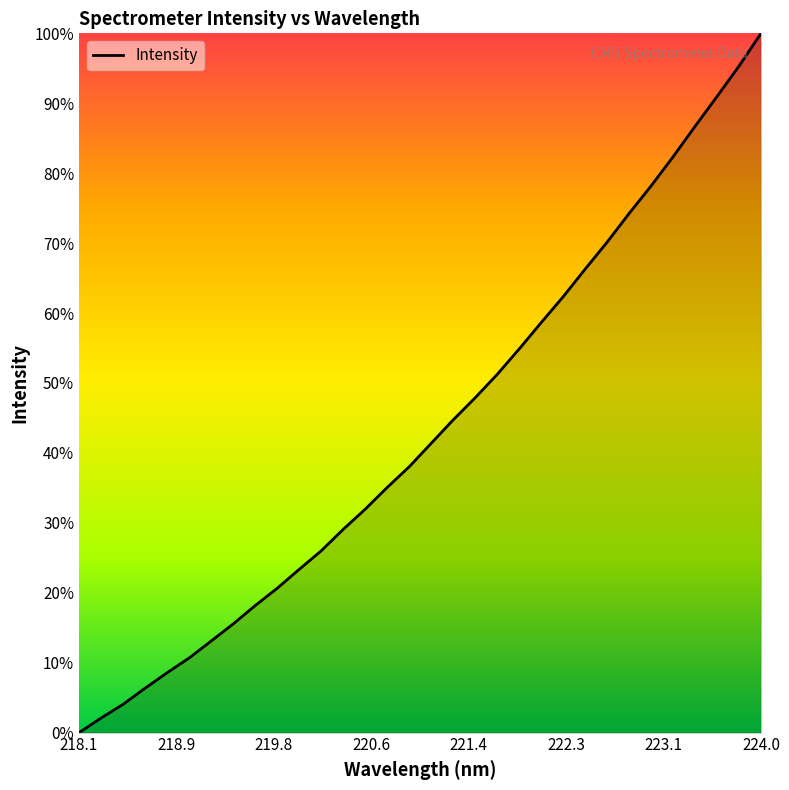

Does the chart have visible grid lines?

No